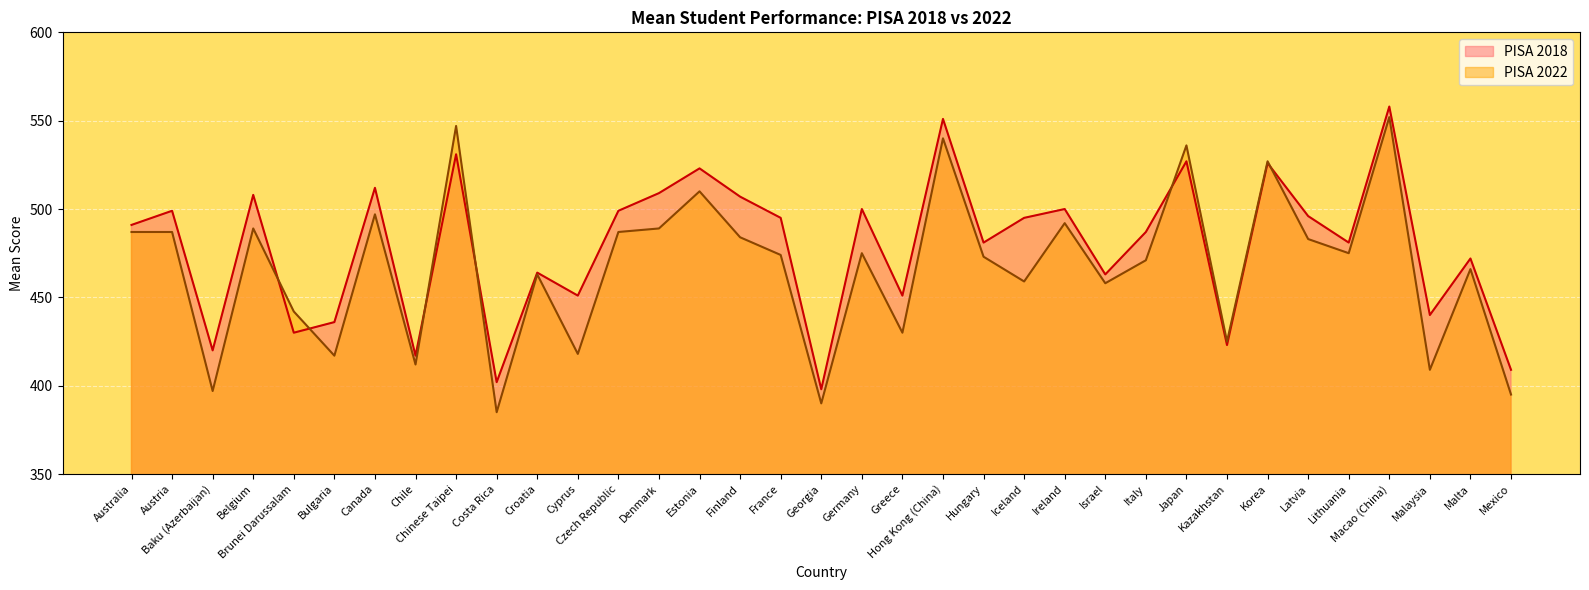

What position from the right is Israel?

11